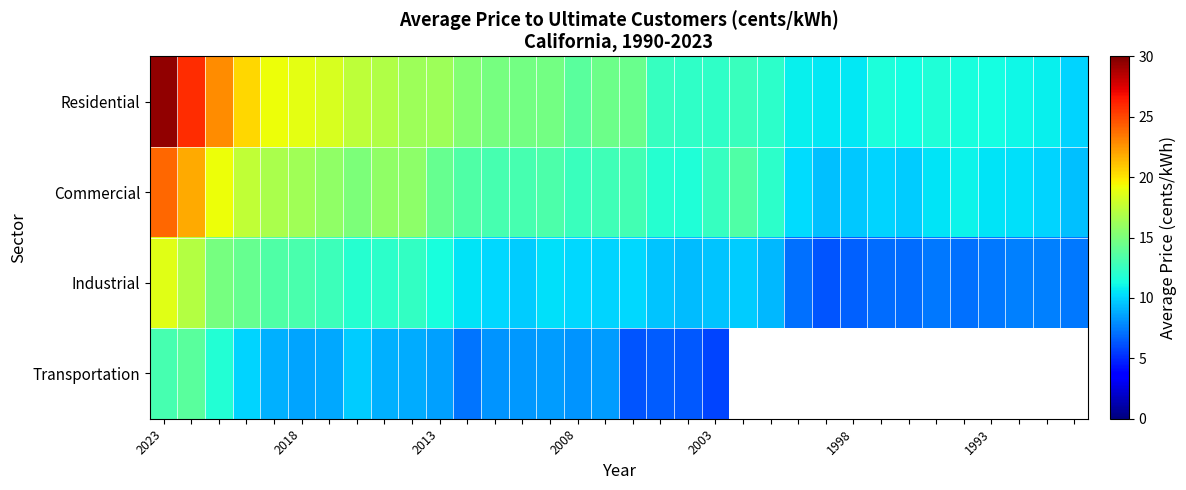

How many values in the Commercial series exceed 12?

21